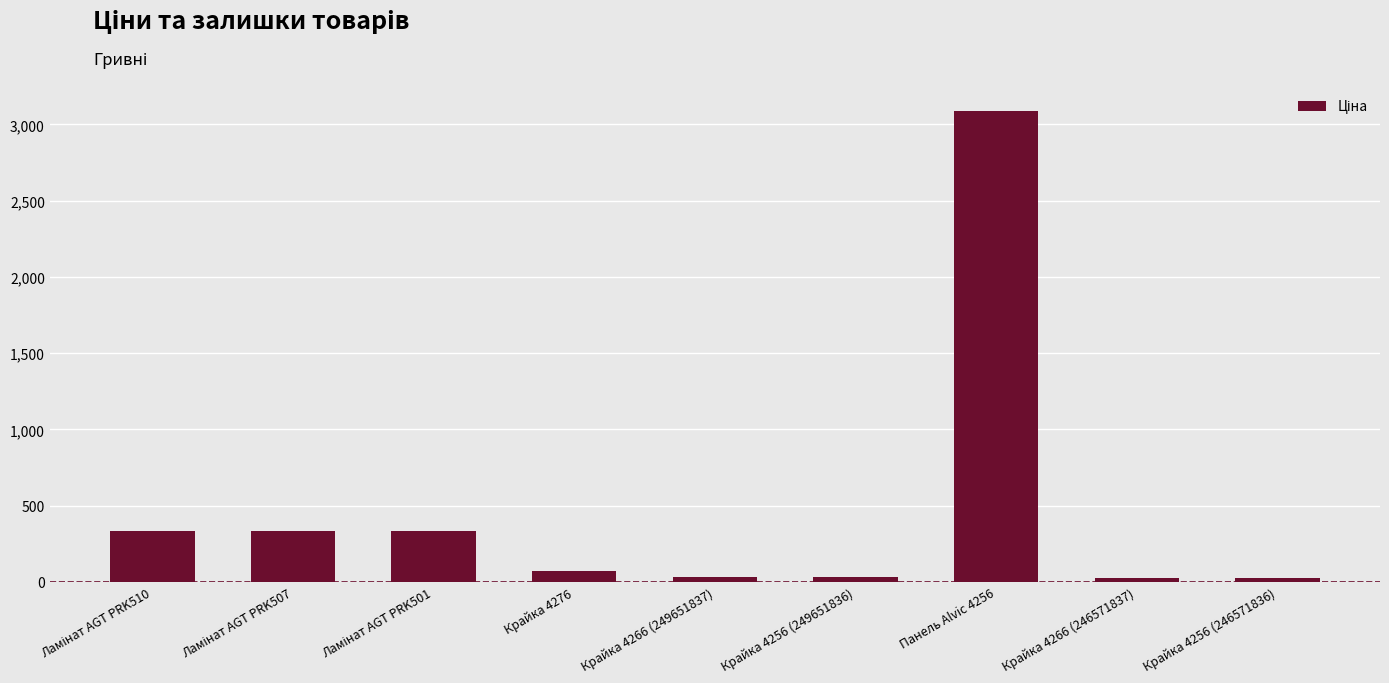

Which has a higher value, Крайка 4276 or Панель Alvic 4256?

Панель Alvic 4256